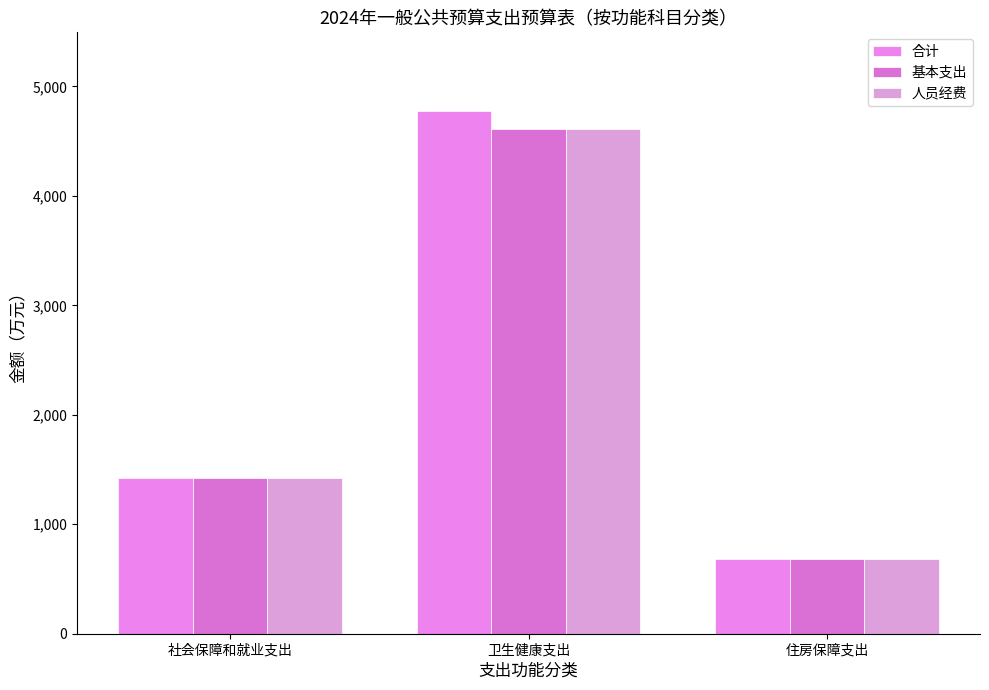

Which category has the highest value across all series?

卫生健康支出